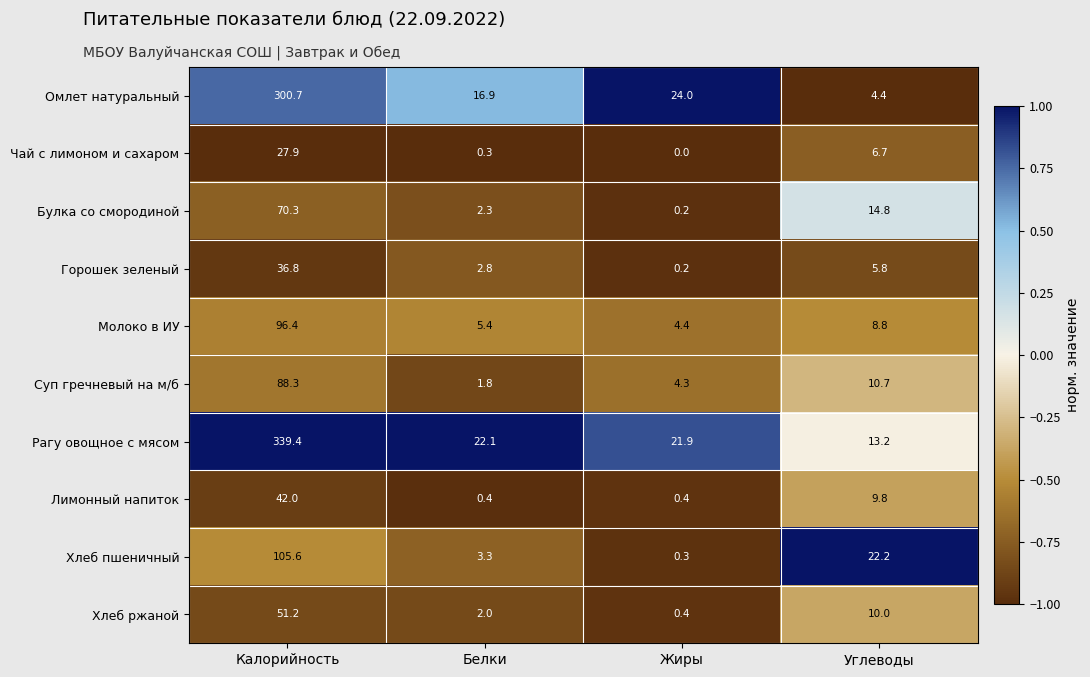

List the series in order of their peak value, highest first.

Рагу овощное с мясом, Омлет натуральный, Хлеб пшеничный, Молоко в ИУ, Суп гречневый на м/б, Булка со смородиной, Хлеб ржаной, Лимонный напиток, Горошек зеленый, Чай с лимоном и сахаром